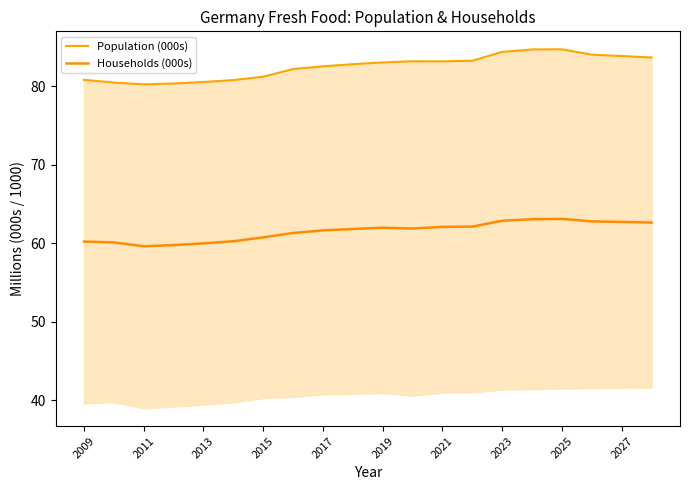

What is the highest value of the Households (000s) series?

63.1